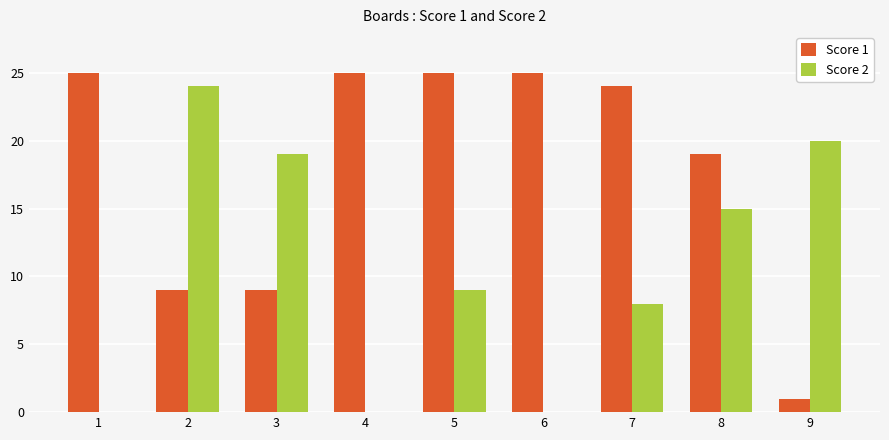

Between 6 and 9, which series saw the biggest shift?

Score 1